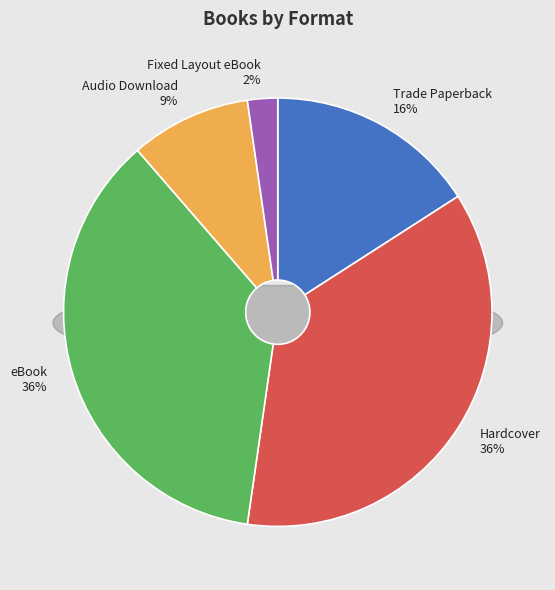

Does Audio Download account for over 50% of the chart?

No